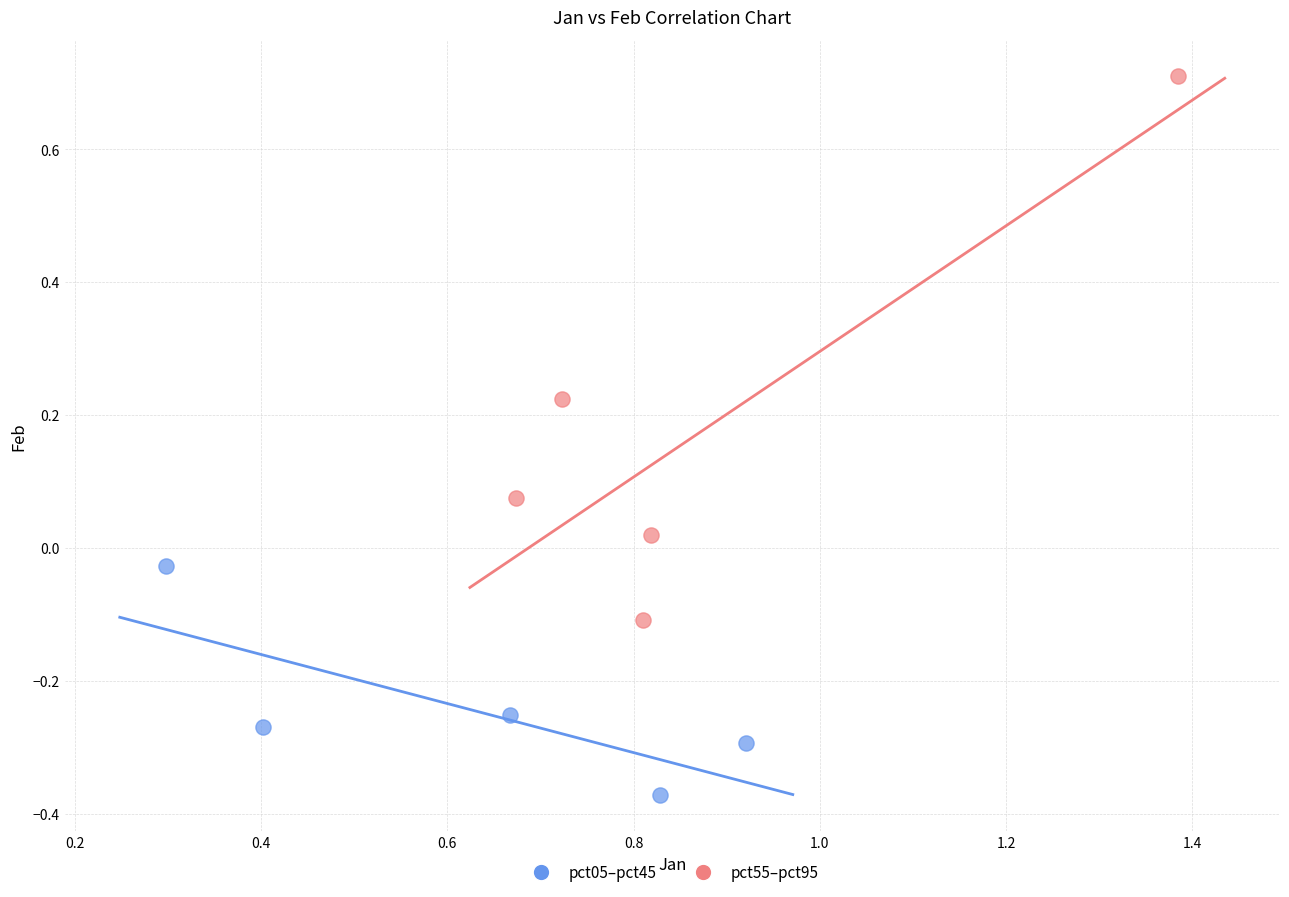

Which series has the widest spread of Y values?

pct55–pct95